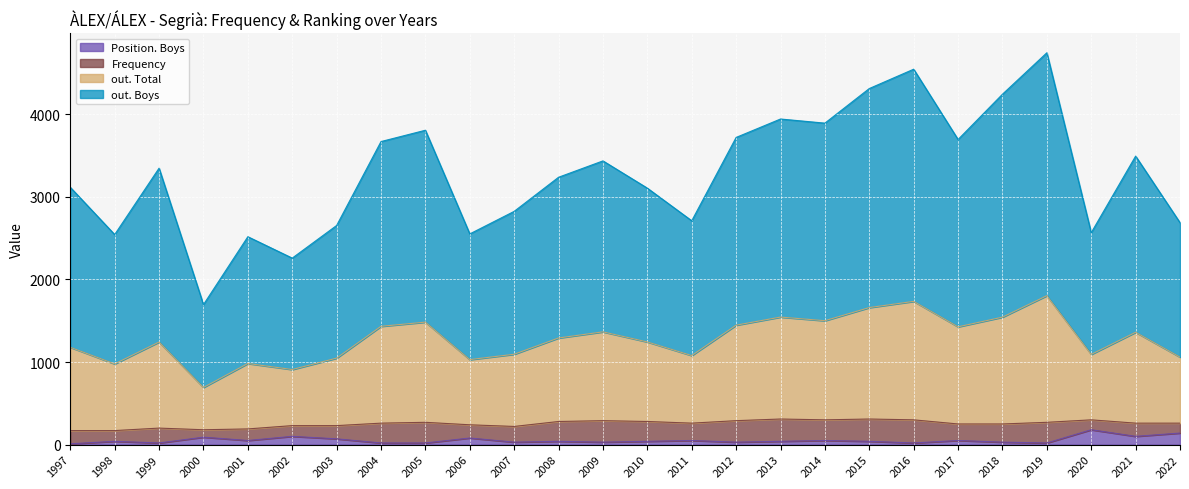

What is the total value across all series at 2002?

2258